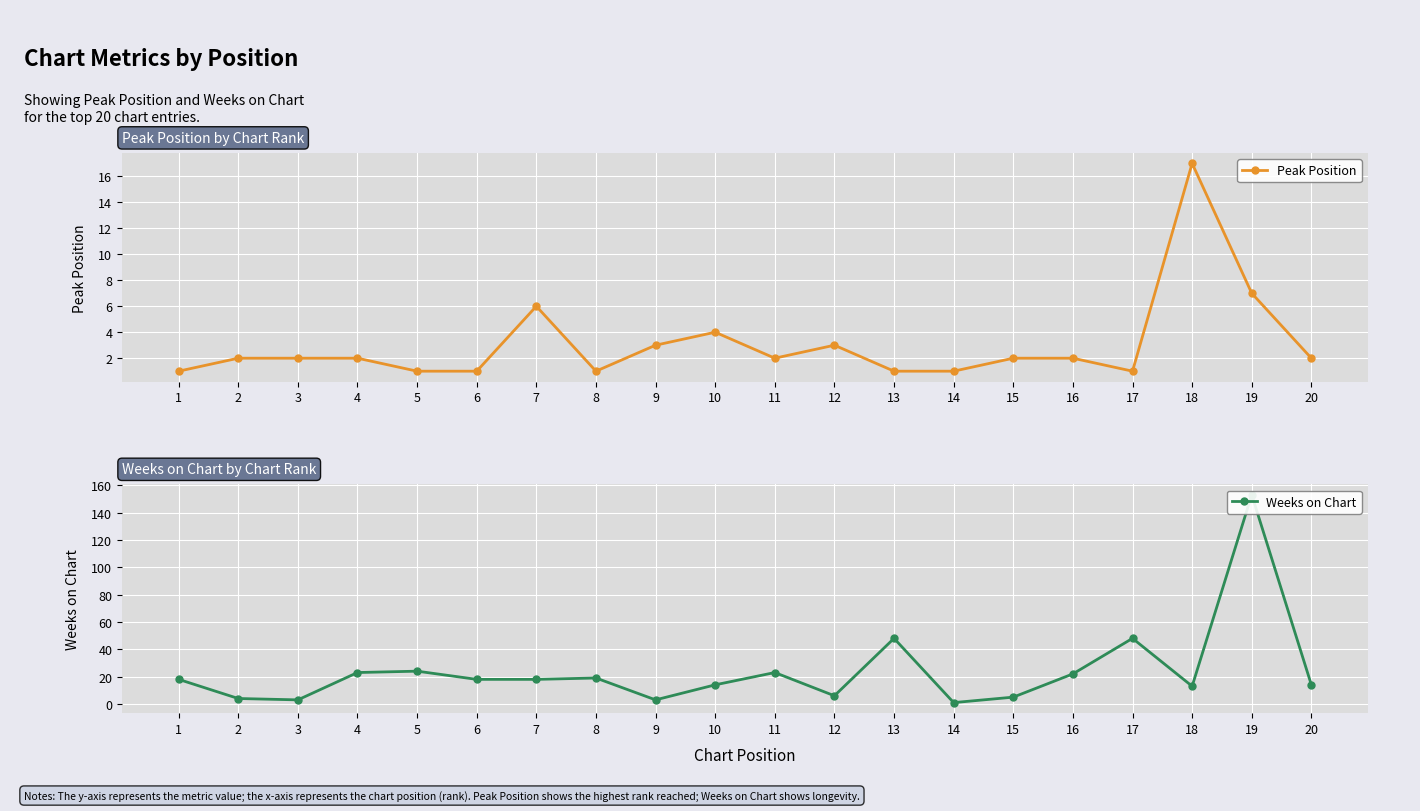

Reading left to right, what are all the values shown in this chart?

Peak Position: 1=1	2=2	3=2	4=2	5=1	6=1	7=6	8=1	9=3	10=4	11=2	12=3	13=1	14=1	15=2	16=2	17=1	18=17	19=7	20=2
Weeks on Chart: 1=18	2=4	3=3	4=23	5=24	6=18	7=18	8=19	9=3	10=14	11=23	12=6	13=48	14=1	15=5	16=22	17=48	18=13	19=153	20=14